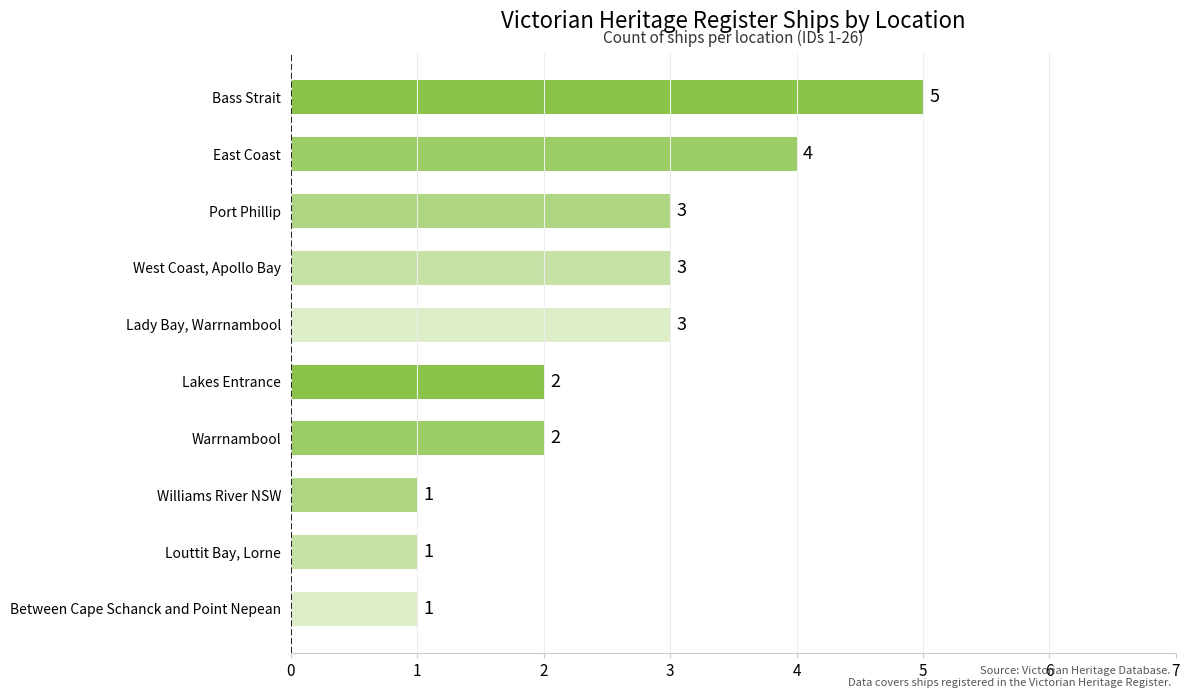

How many distinct data groups are displayed?

1